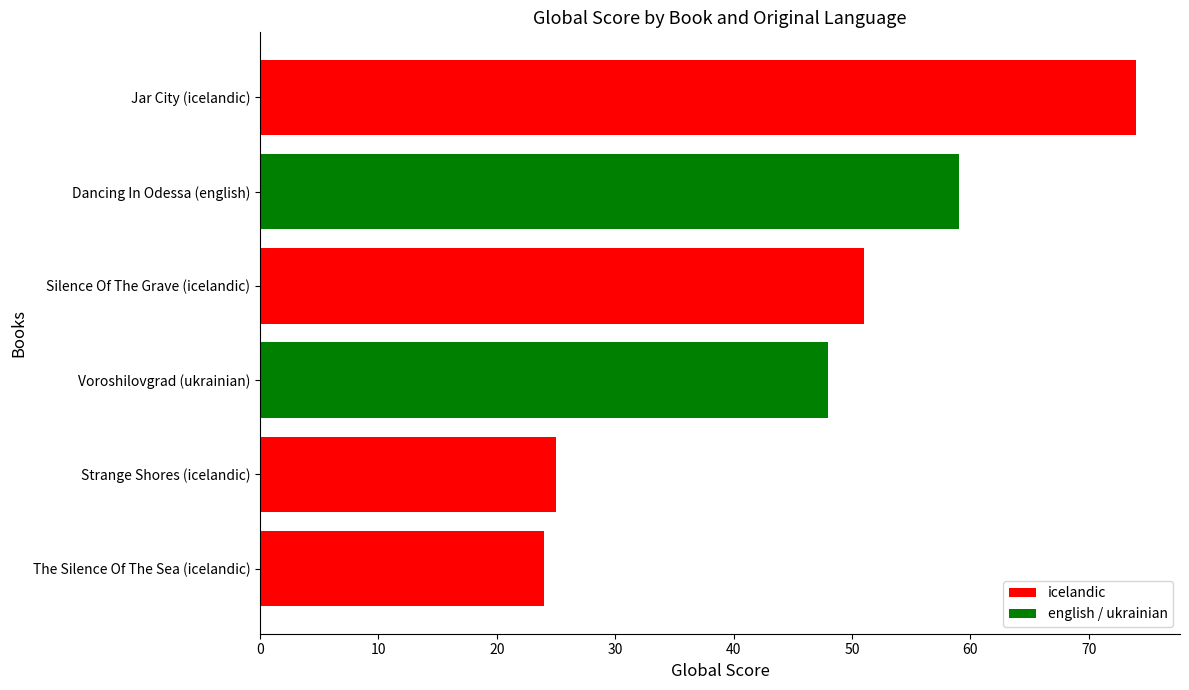

How many data points are less than 51?

3